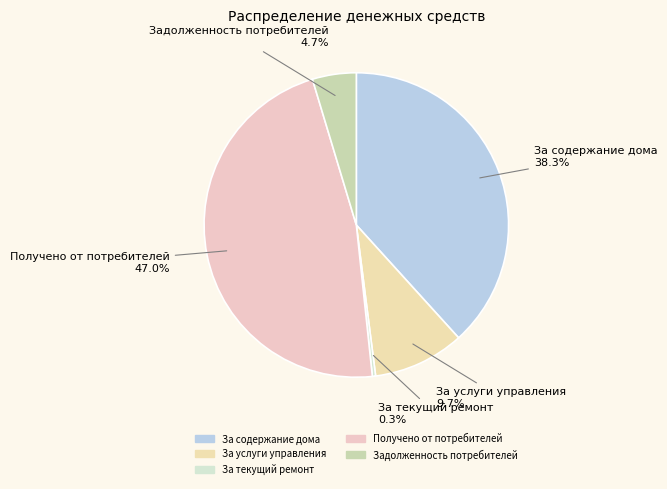

The Получено от потребителей slice represents 47% of the pie. True or false?

True